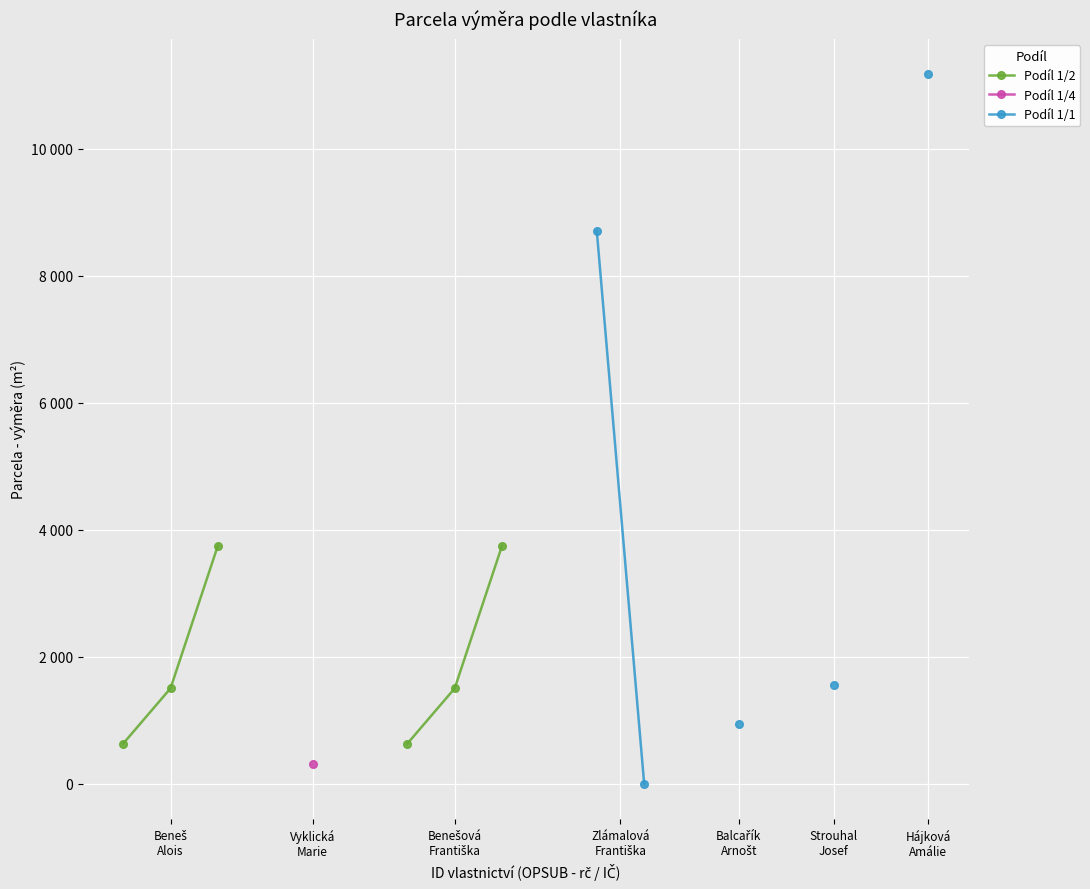

At how many categories does at least one series exceed 1922?

4